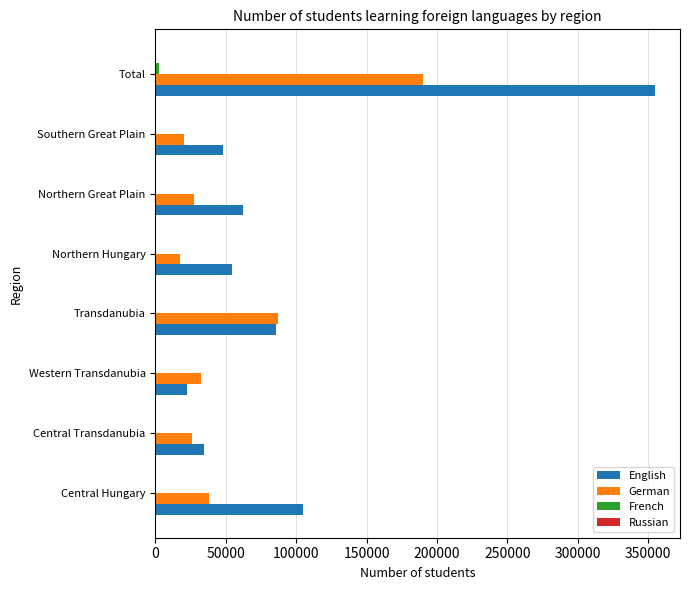

The English series shows 62238 at Northern Great Plain. True or false?

True